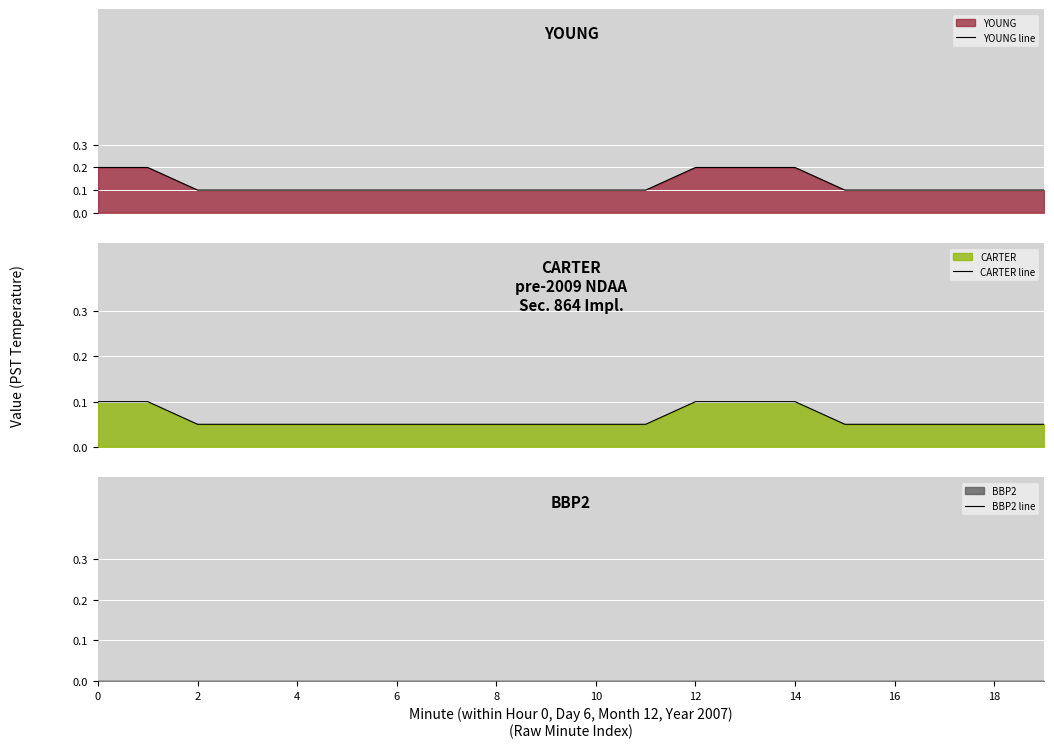

List the series in order of their overall mean, highest first.

YOUNG line, CARTER line, BBP2 line